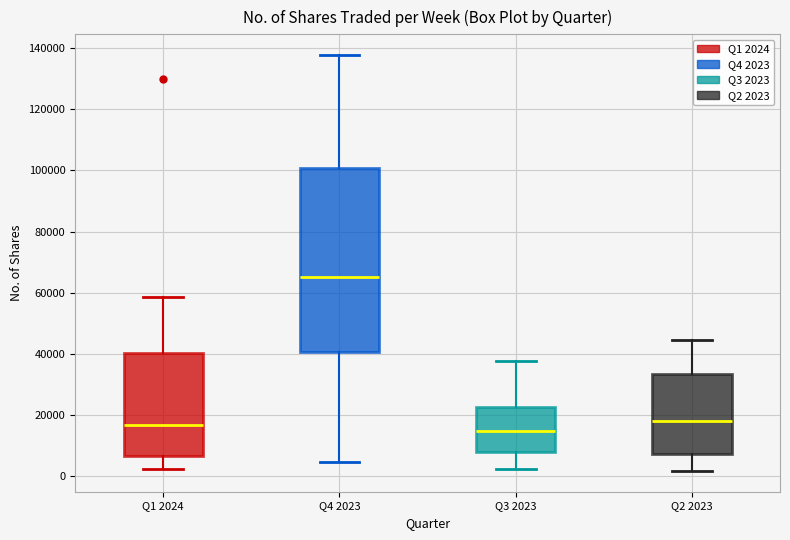

Reading left to right, transcribe this box plot: for each box, give where its median line is, the range the box spans, and where its two whiskers end, as read against the y-axis. The values are not printed on the chart, so give them approximately, as read against the axis.

Q1 2024: median 16000, box 6000 to 40000, whiskers 2000 to 58000
Q4 2023: median 66000, box 40000 to 100000, whiskers 4000 to 138000
Q3 2023: median 14000, box 8000 to 22000, whiskers 2000 to 38000
Q2 2023: median 18000, box 8000 to 34000, whiskers 2000 to 44000